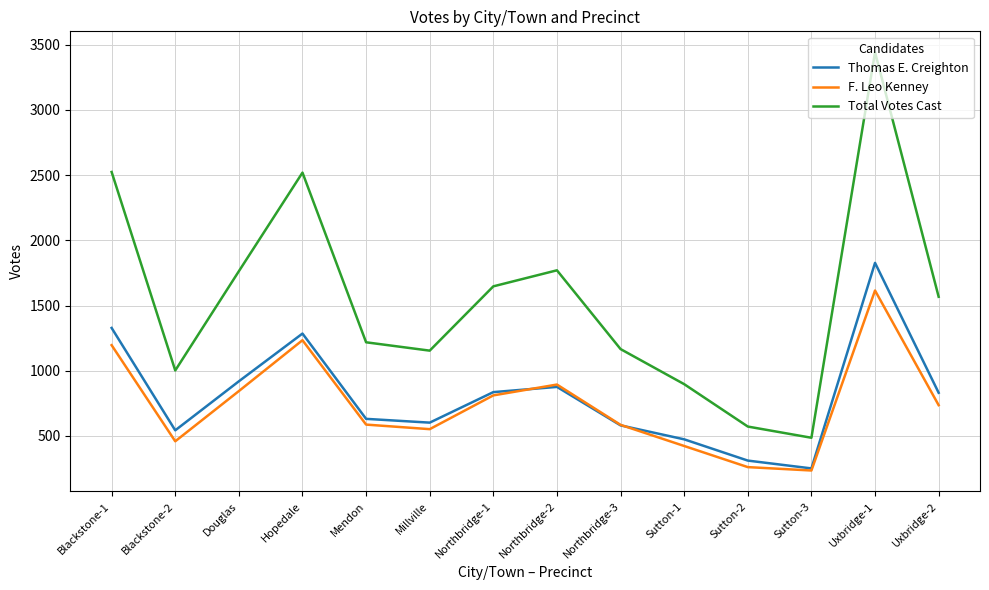

What is the minimum value shown in the chart?

235